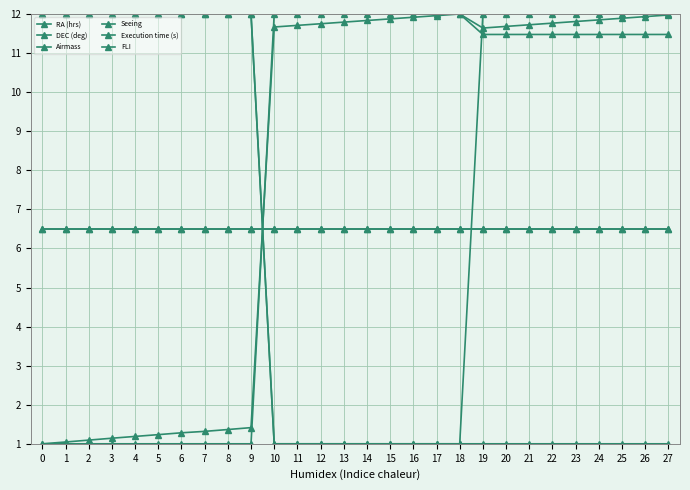

What is the difference between the second highest and minimum values in the DEC (deg) series?

11.0